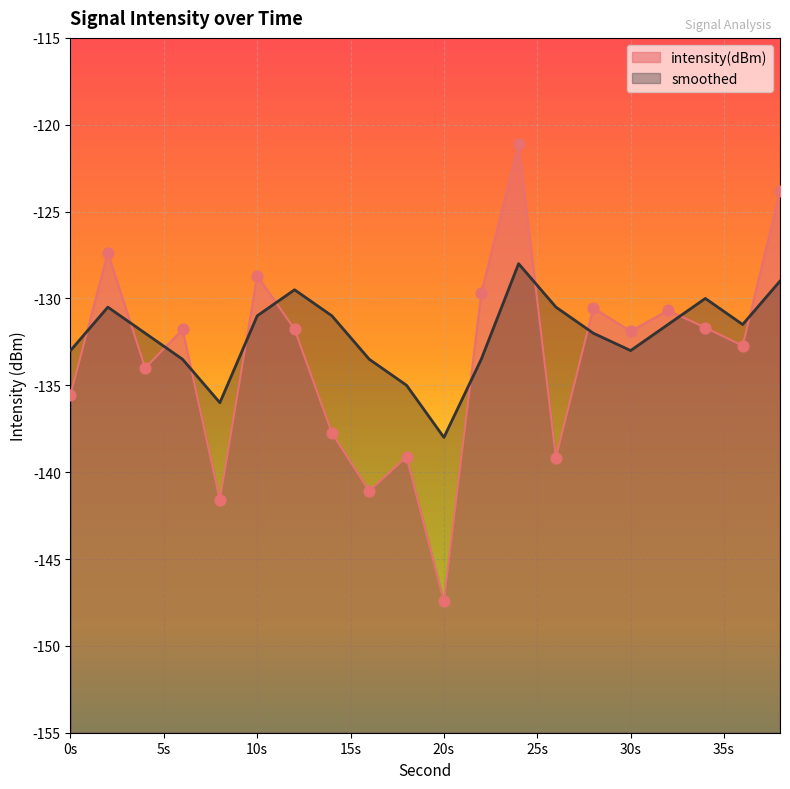

Is the value of smoothed at 12 greater than the value of intensity(dBm) at 24?

No